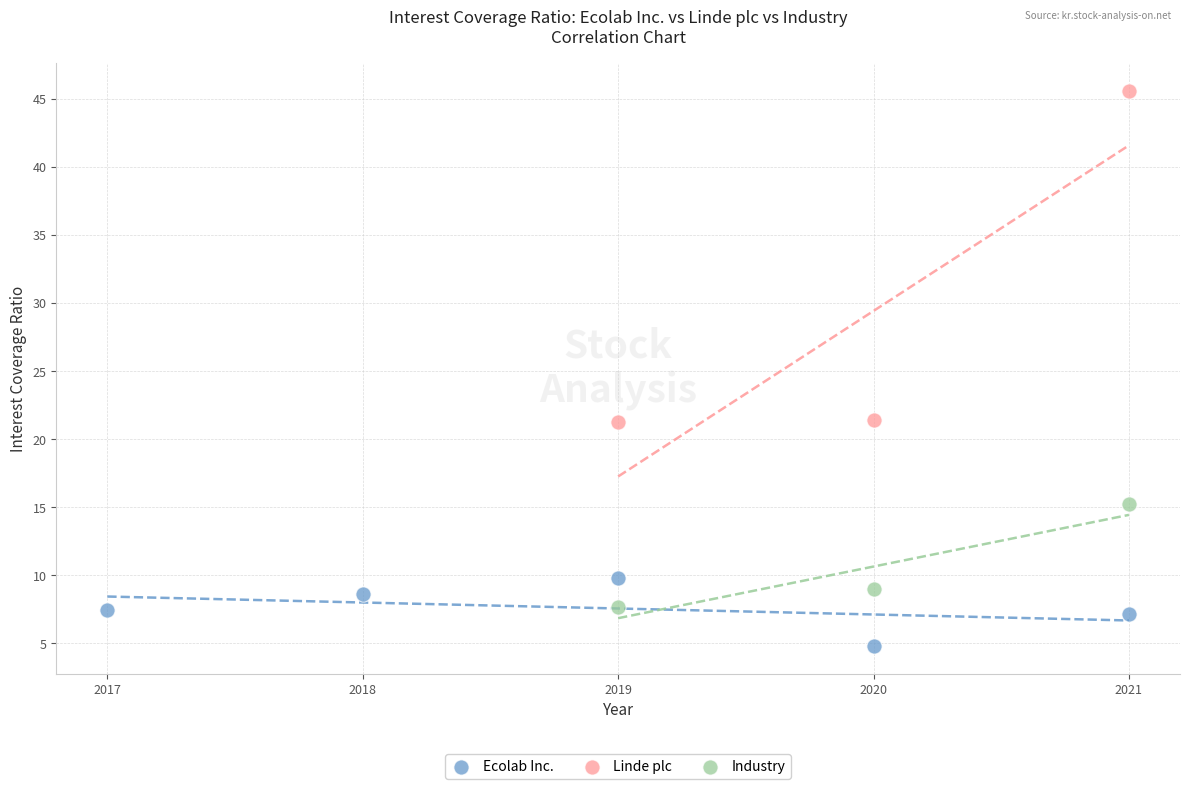

Which series reaches the minimum Y coordinate?

Ecolab Inc.